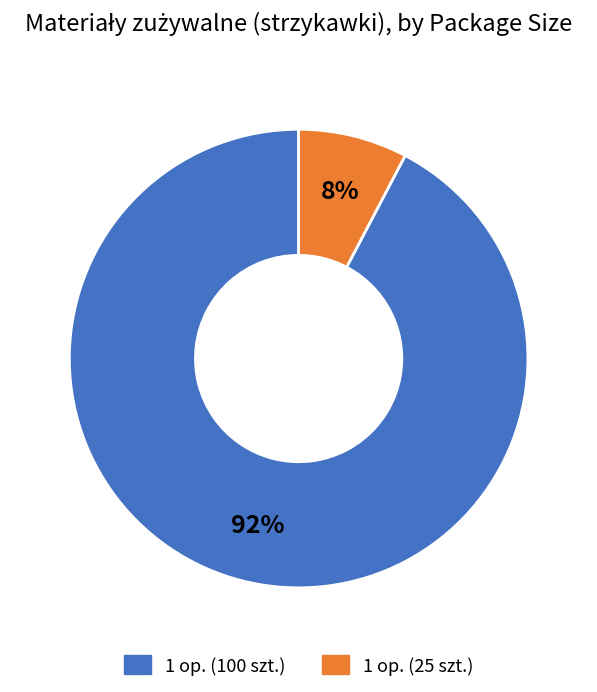

To the nearest percent, what percentage of the pie is 1 op. (100 szt.)?

92%